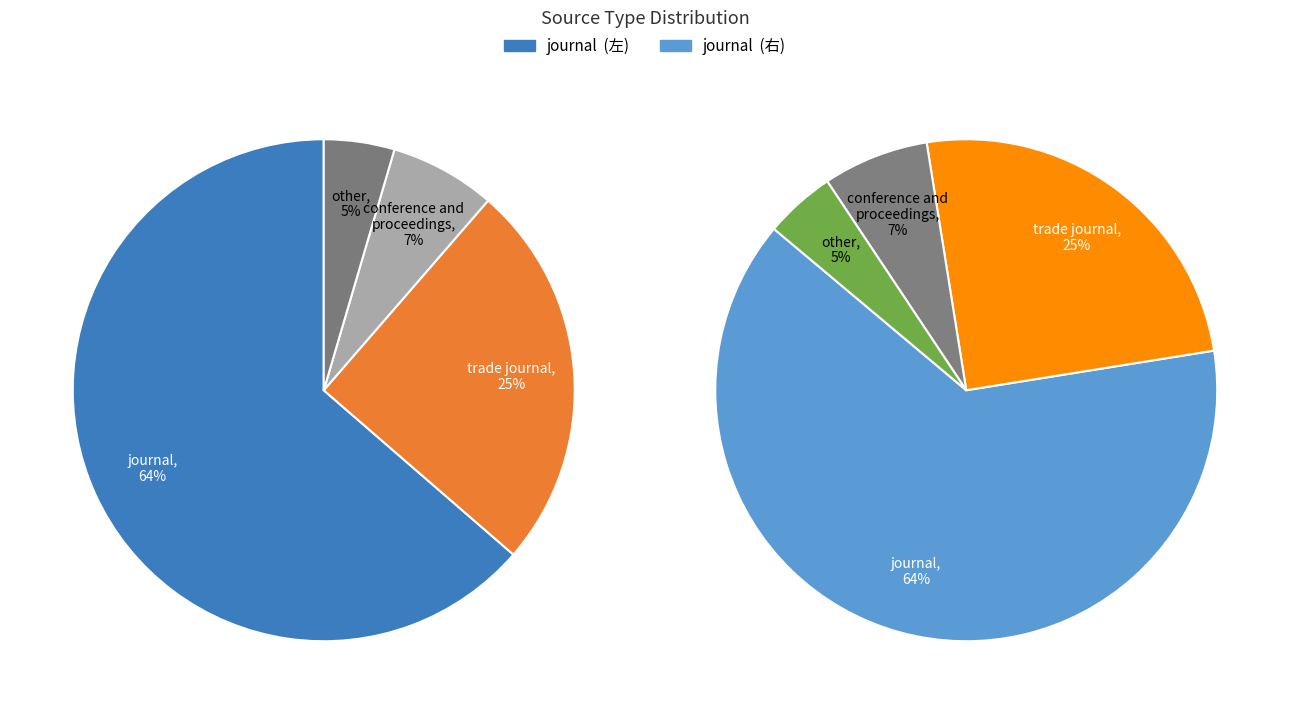

What is the smallest slice in the pie chart?

other